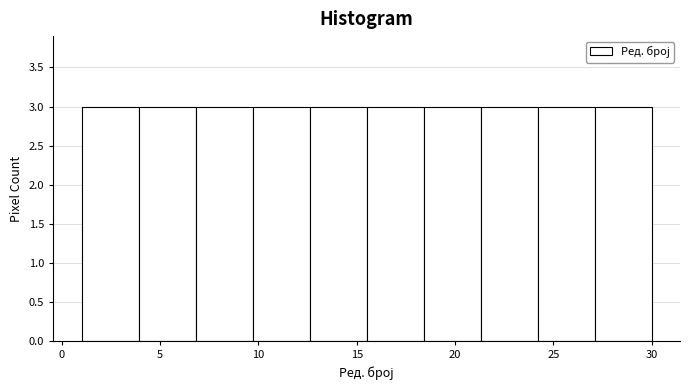

How tall is the bar that spans 1.0 to 3.9 on the x-axis? Neither the bar edges nor the heights are printed on the chart, so give them approximately, as read against the axes.

3